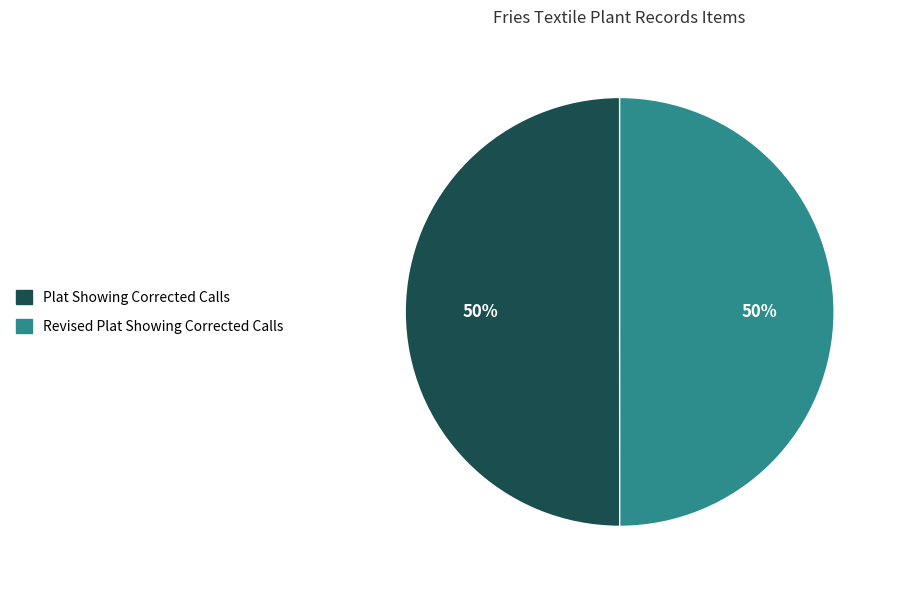

Is it true that Plat Showing Corrected Calls is 50% of the pie?

True